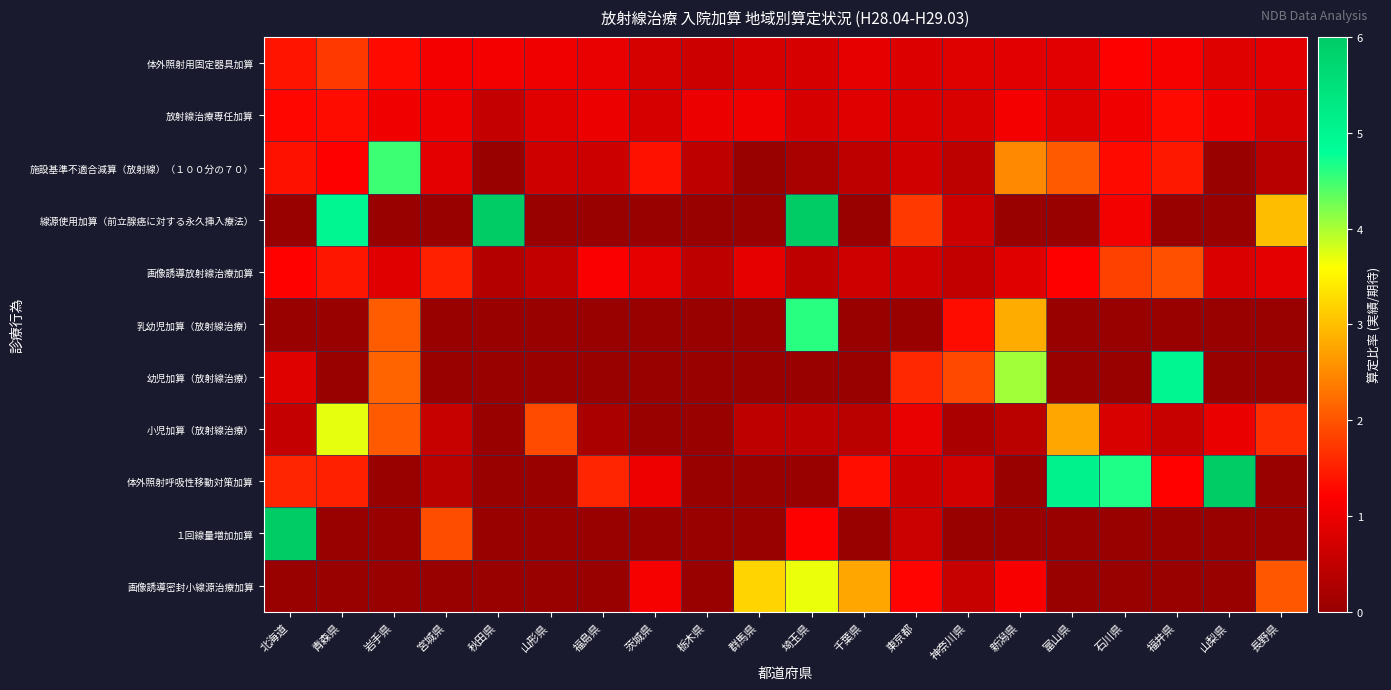

What is the total value across all series at 宮城県?

7.4